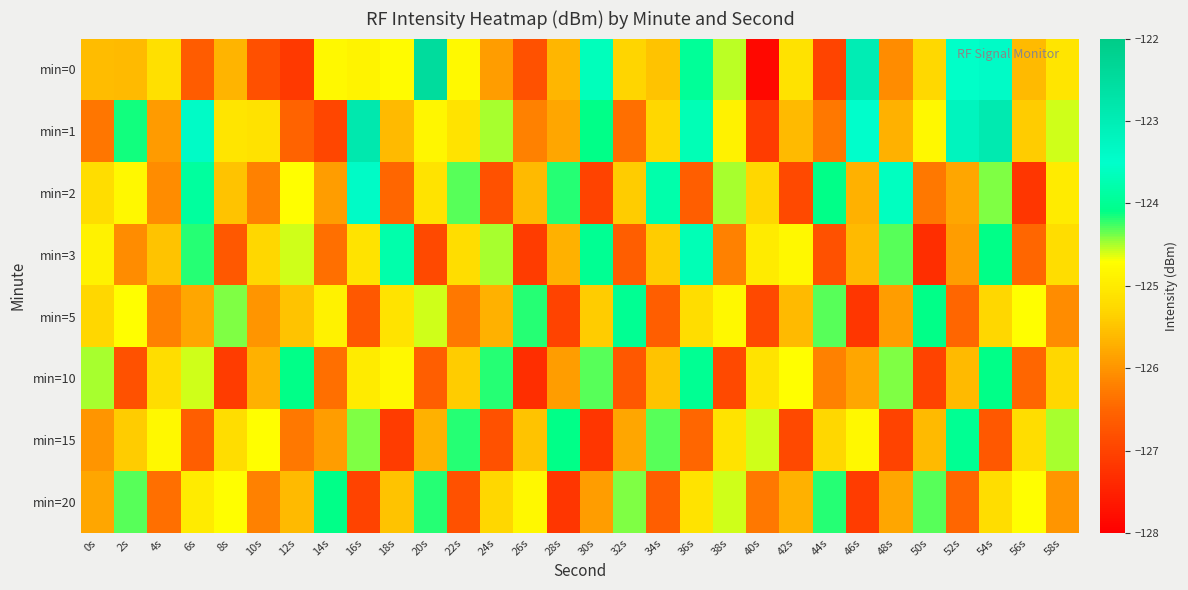

At which category is the sum across all series the highest?

54s